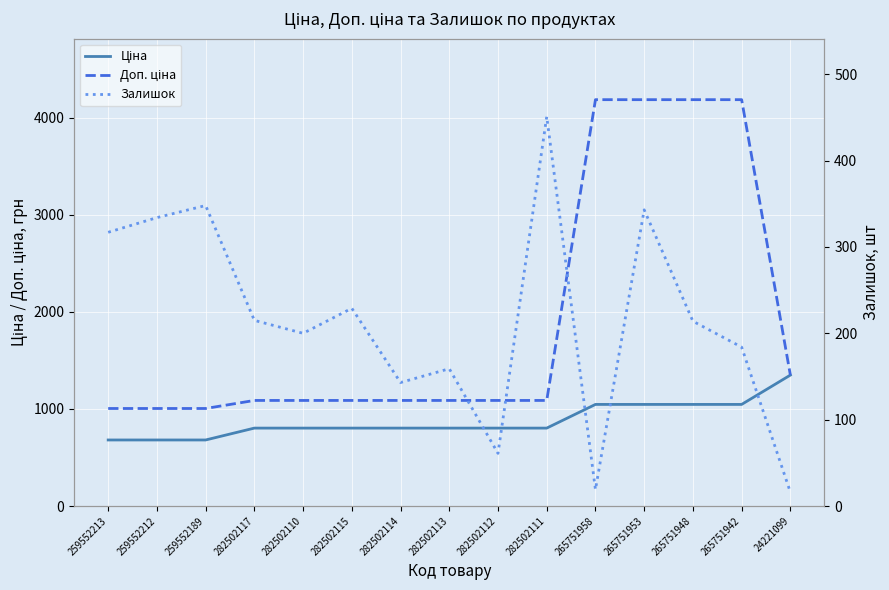

What is the label of the 2nd point from the left?

259552212